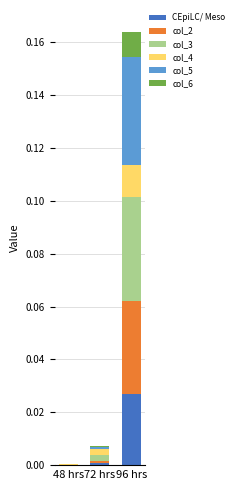

At which category is the sum across all series the highest?

96 hrs